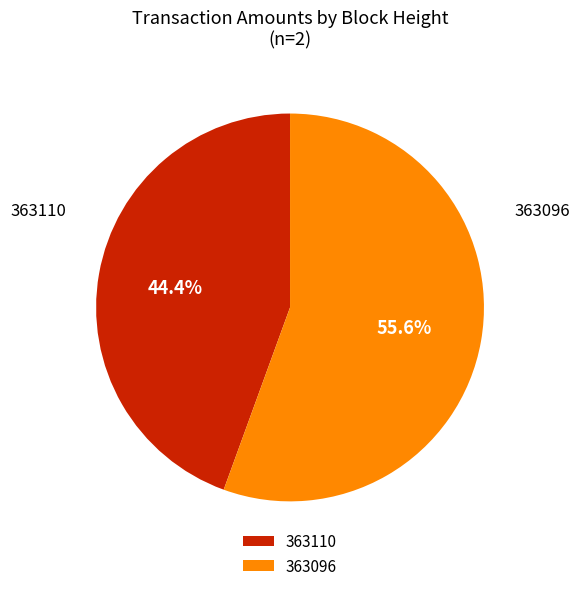

What is the total percentage of 363110 and 363096?

100.0%